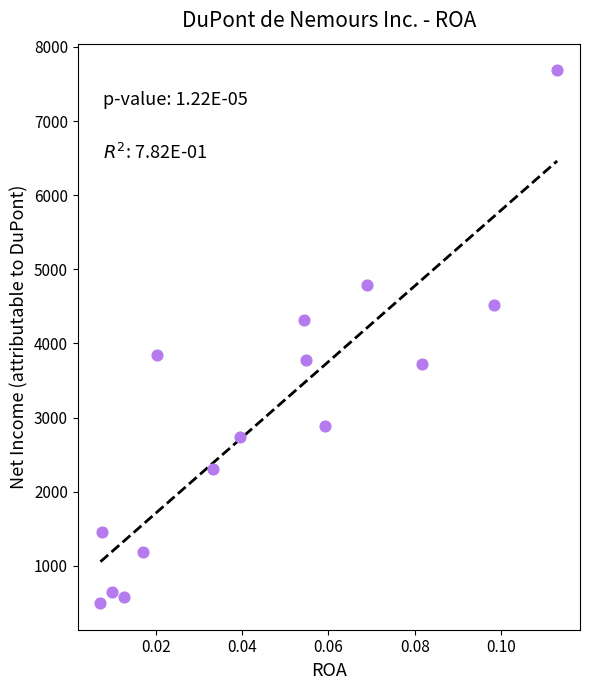

What is the range of Y values (max minus min)?

7187